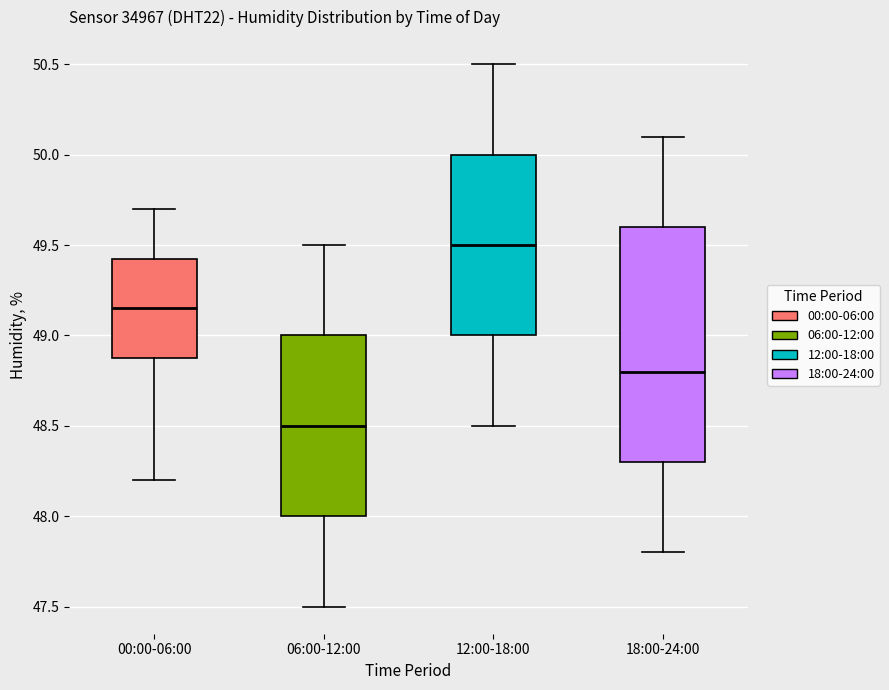

Reading left to right, transcribe this box plot: for each box, give where its median line is, the range the box spans, and where its two whiskers end, as read against the y-axis. The values are not printed on the chart, so give them approximately, as read against the axis.

00:00-06:00: median 49.15, box 48.90 to 49.45, whiskers 48.20 to 49.70
06:00-12:00: median 48.50, box 48.00 to 49.00, whiskers 47.50 to 49.50
12:00-18:00: median 49.50, box 49.00 to 50.00, whiskers 48.50 to 50.50
18:00-24:00: median 48.80, box 48.30 to 49.60, whiskers 47.80 to 50.10